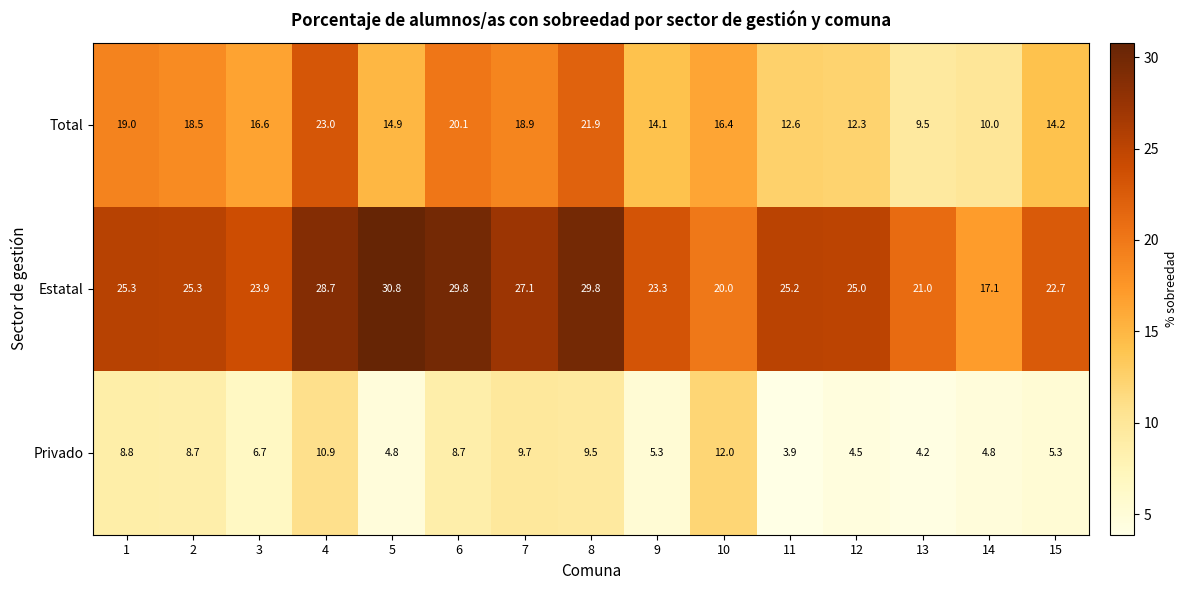

What is the sum of the Estatal values at 15 and 2?

48.0